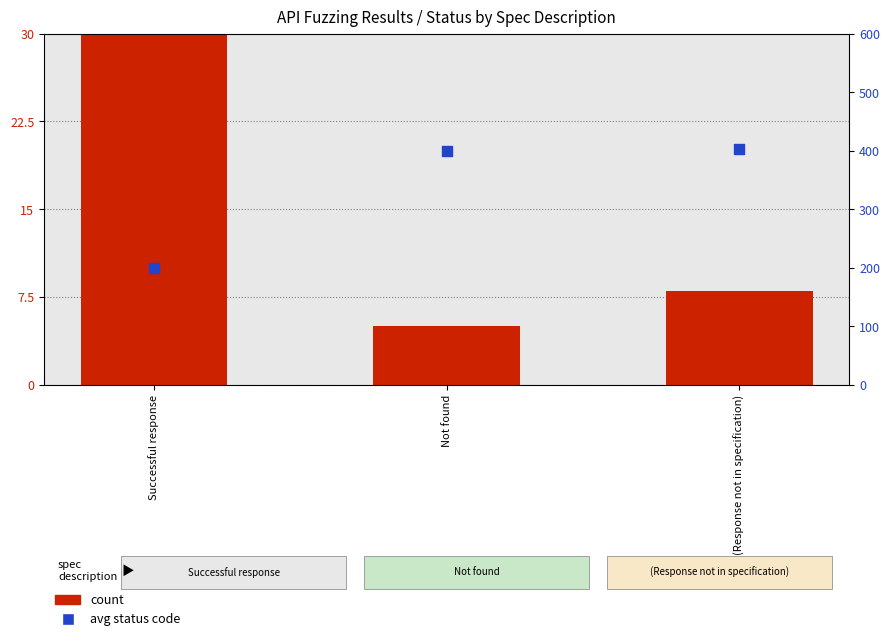

Which series reaches the maximum Y coordinate?

avg status code